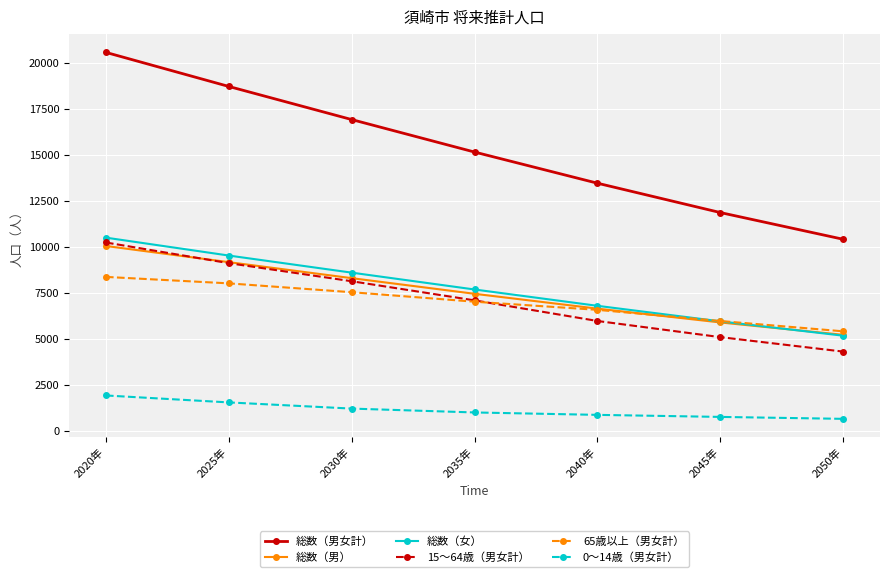

What is the total value across all series at 2020年?

61770